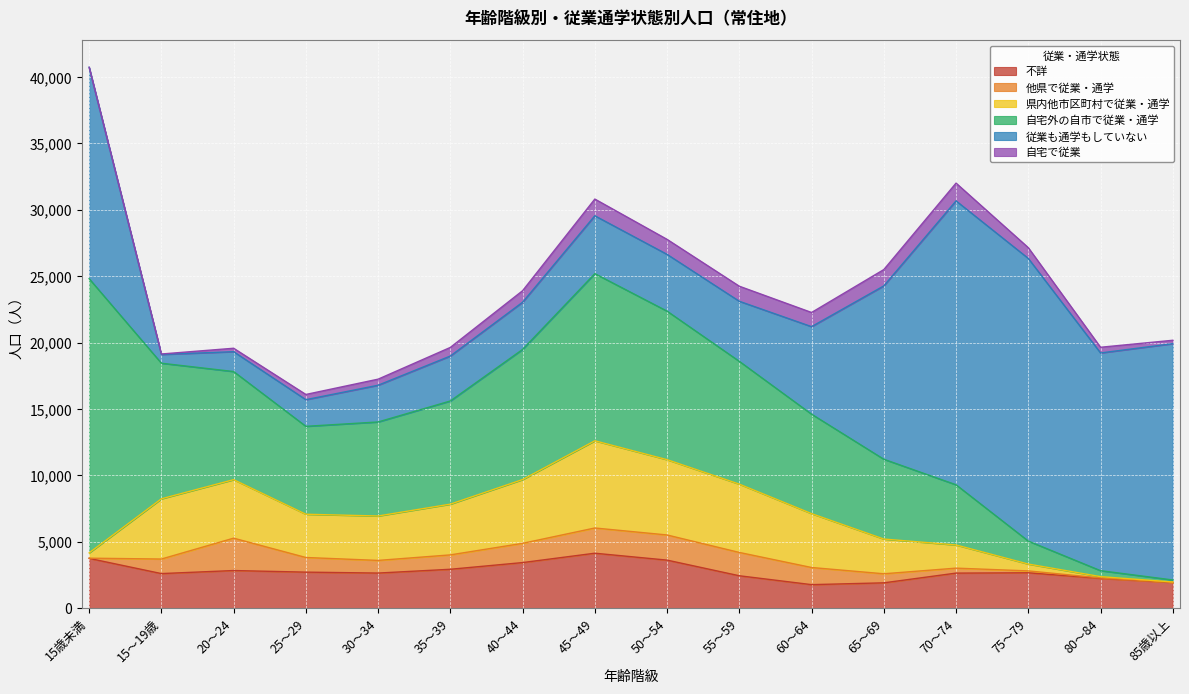

How many interior local valleys does the 自宅で従業 series have?

2